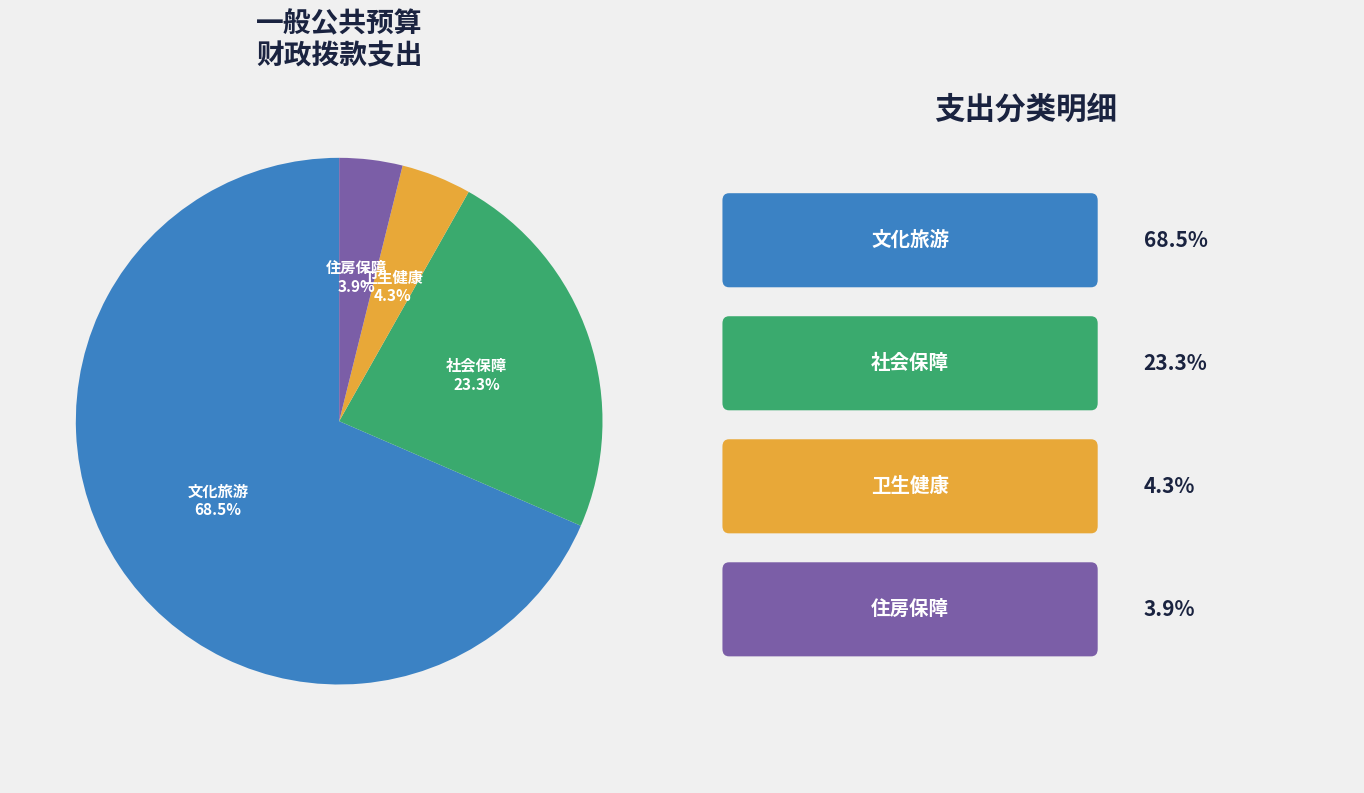

Does any single category account for the majority?

Yes